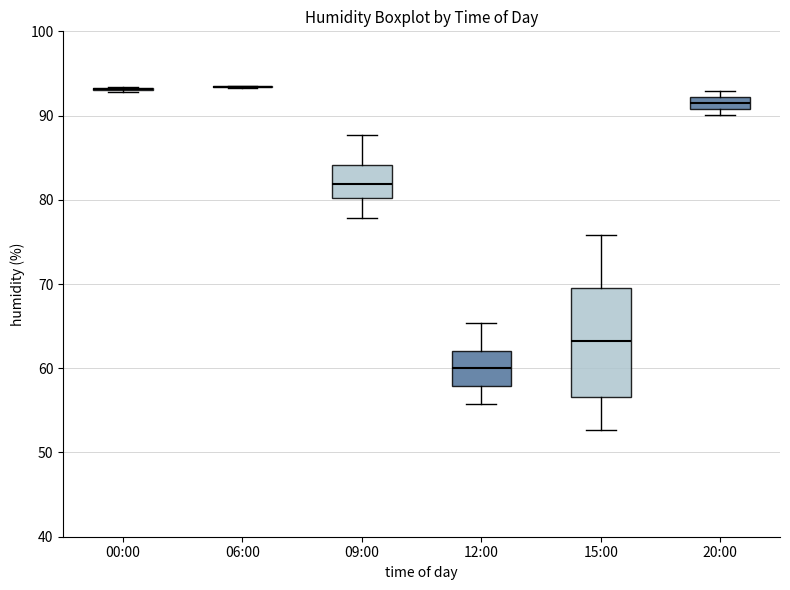

Where is the lower edge of the box for 20:00 on the y-axis? The values are not printed on the chart, so give them approximately, as read against the axis.

91